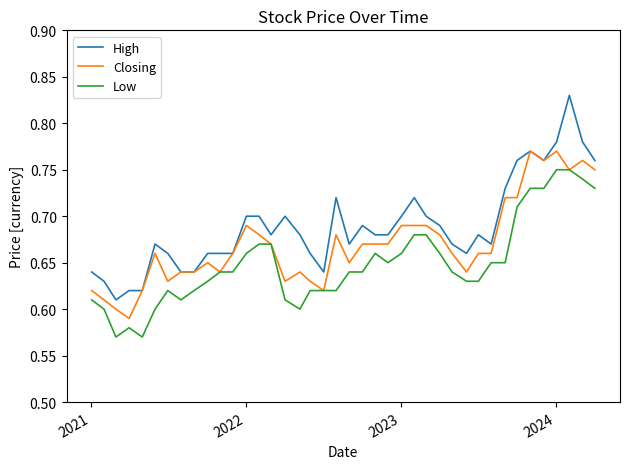

Which series has the largest total across all categories?

High